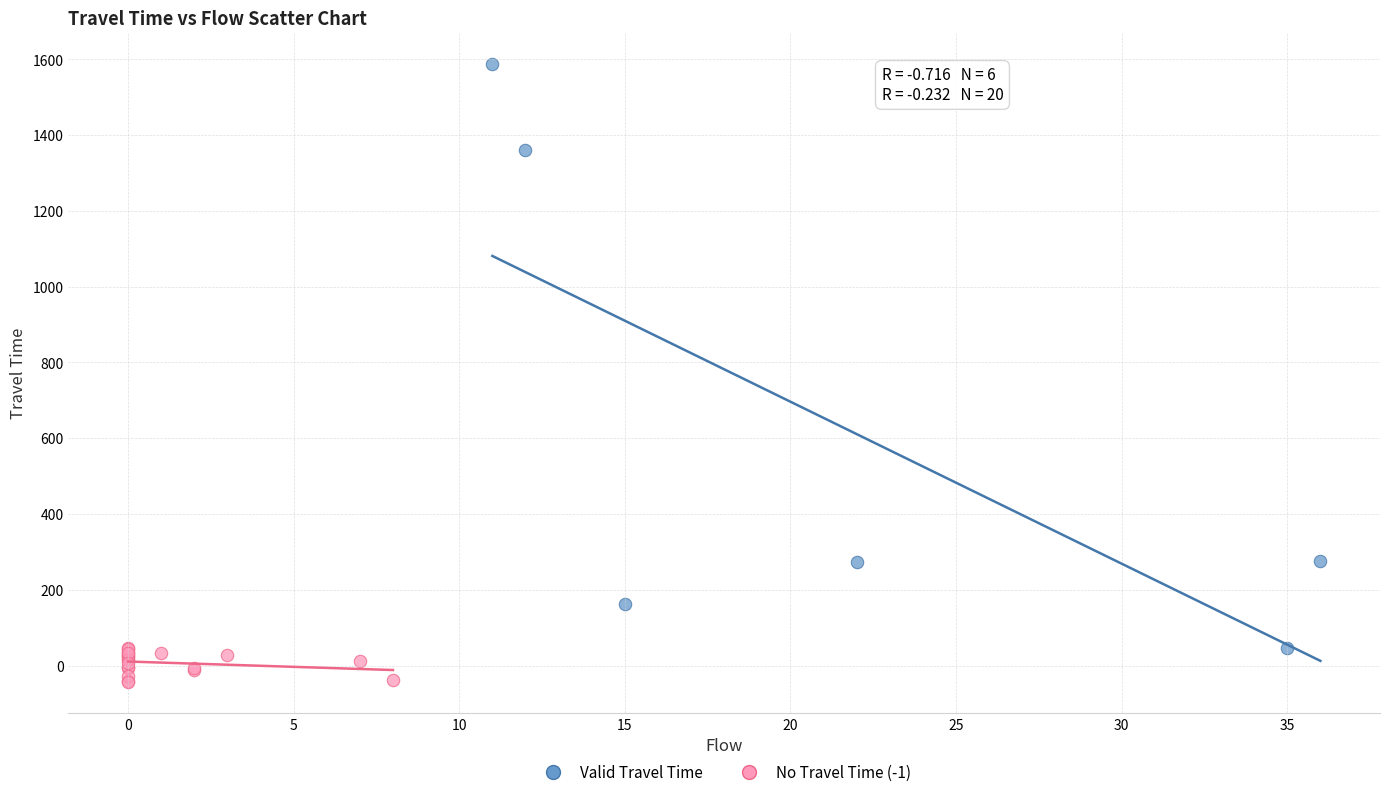

Which series reaches the minimum Y coordinate?

No Travel Time (-1)